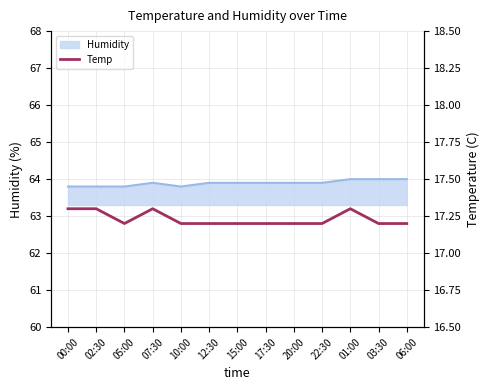

What is the highest value of the Humidity series?

64.0